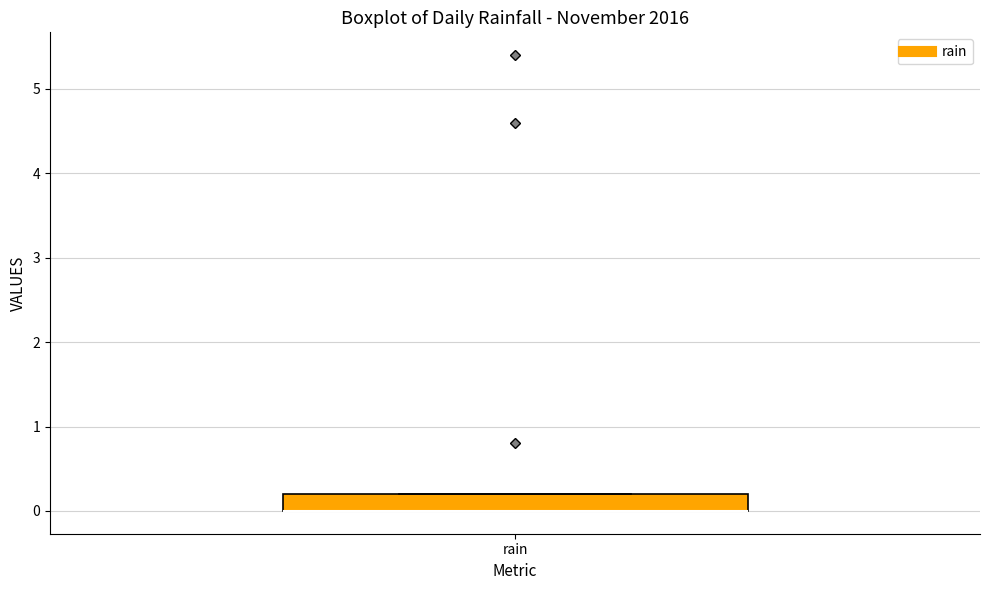

Where is the lower edge of the box for rain on the y-axis? The values are not printed on the chart, so give them approximately, as read against the axis.

0.0